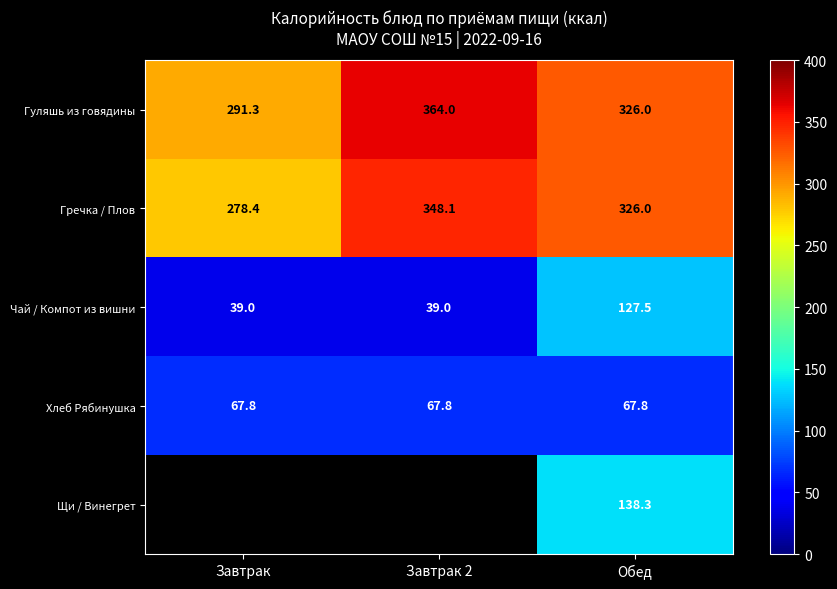

What is the highest value of the Чай / Компот из вишни series?

127.5